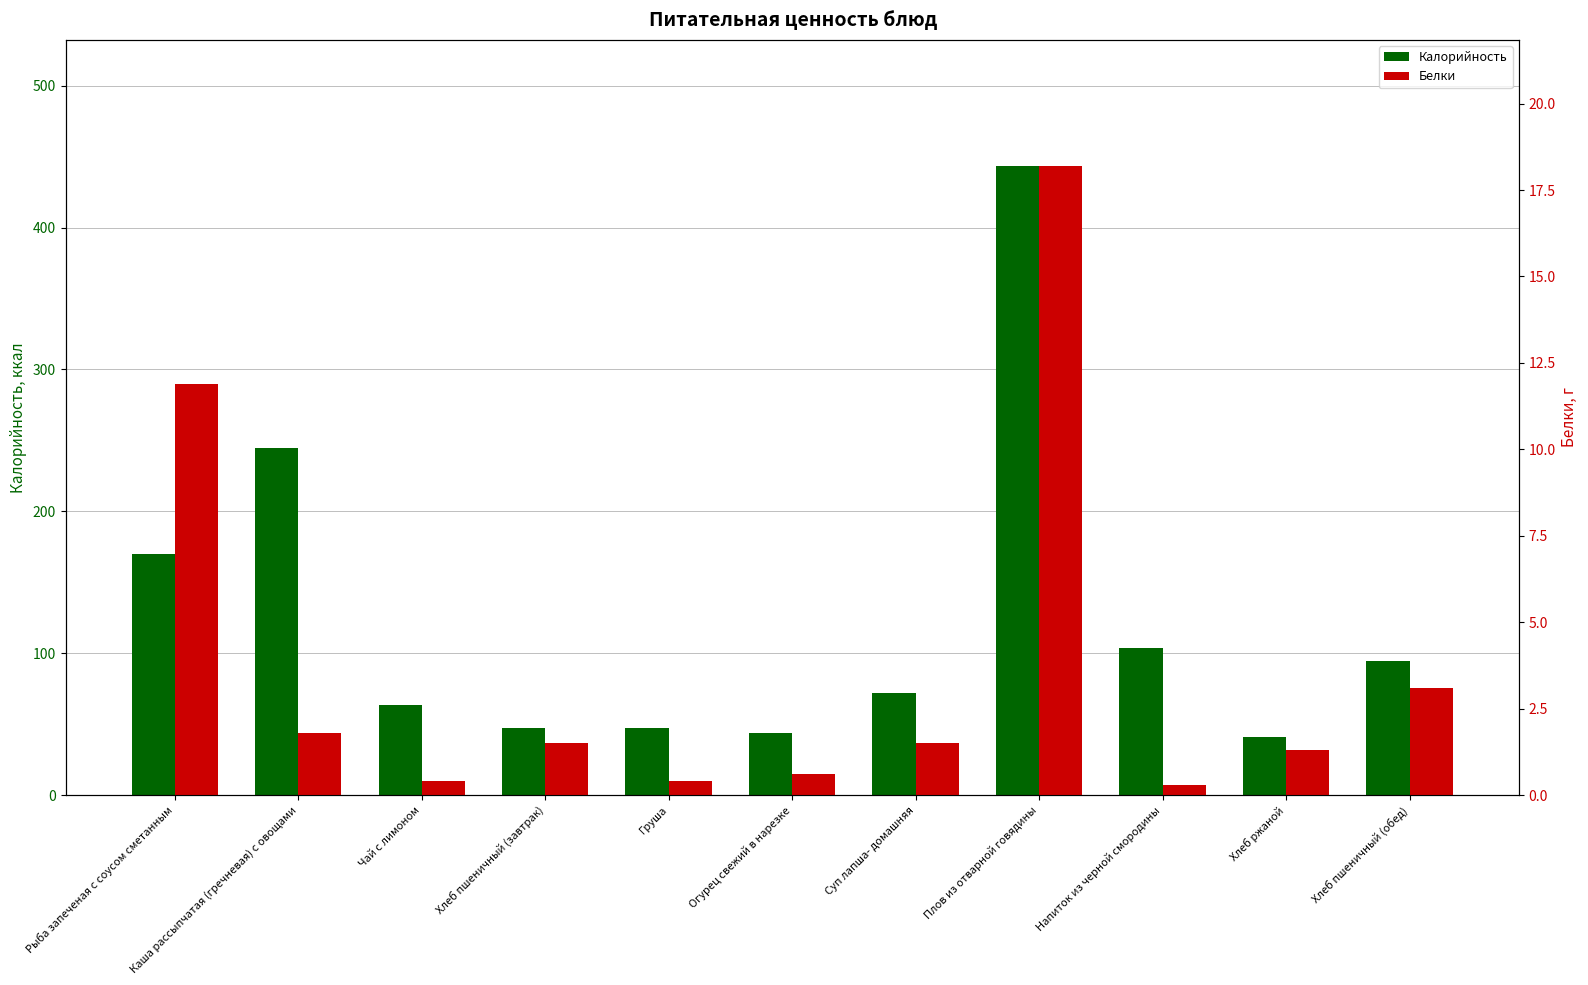

What is the difference between the maximum and minimum values in the Белки series?

17.9